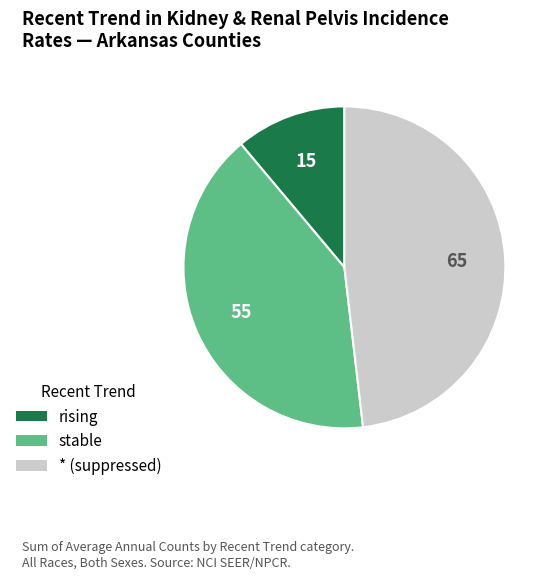

Is there any slice that represents more than half of the pie?

No